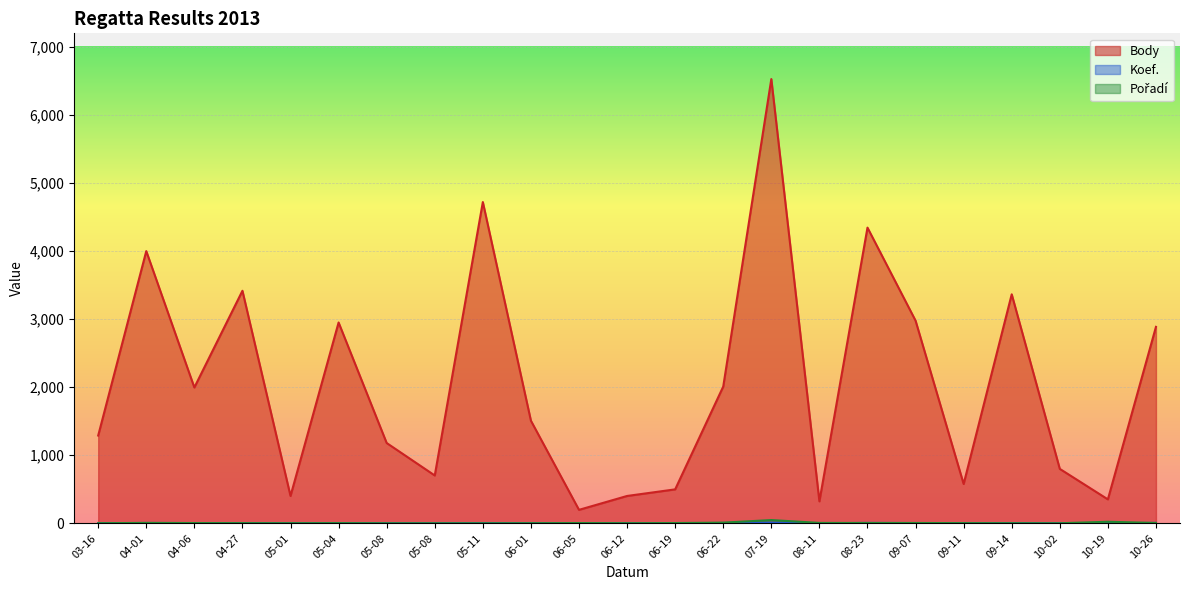

Rank the series at 10-02 from lowest to highest value.

Koef., Pořadí, Body